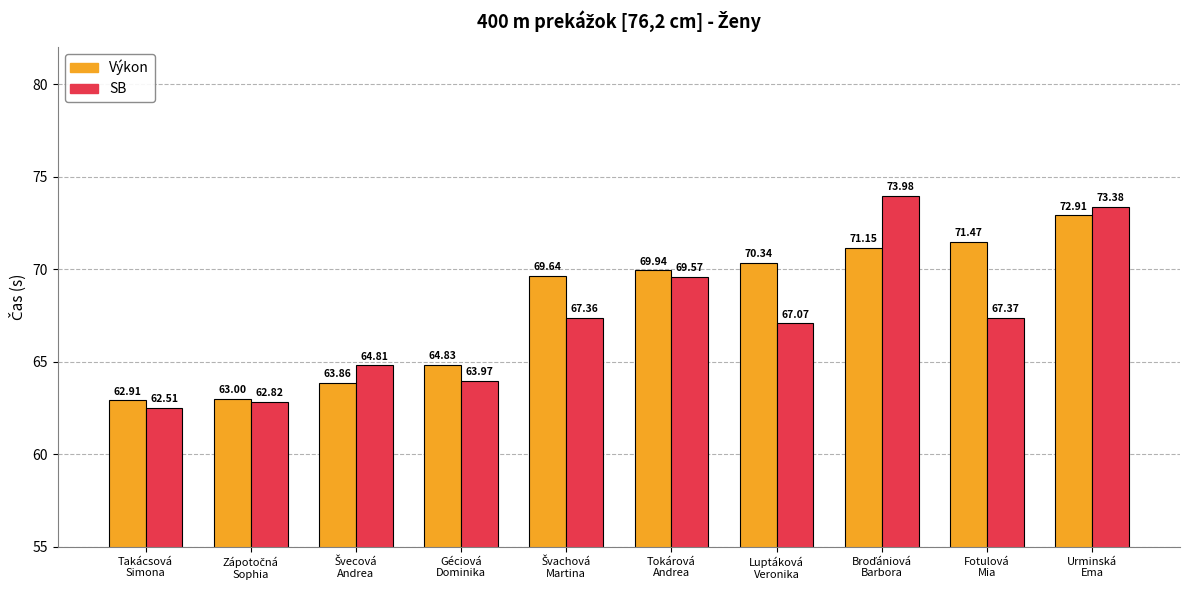

What is the difference between the maximum and minimum values in the SB series?

11.5